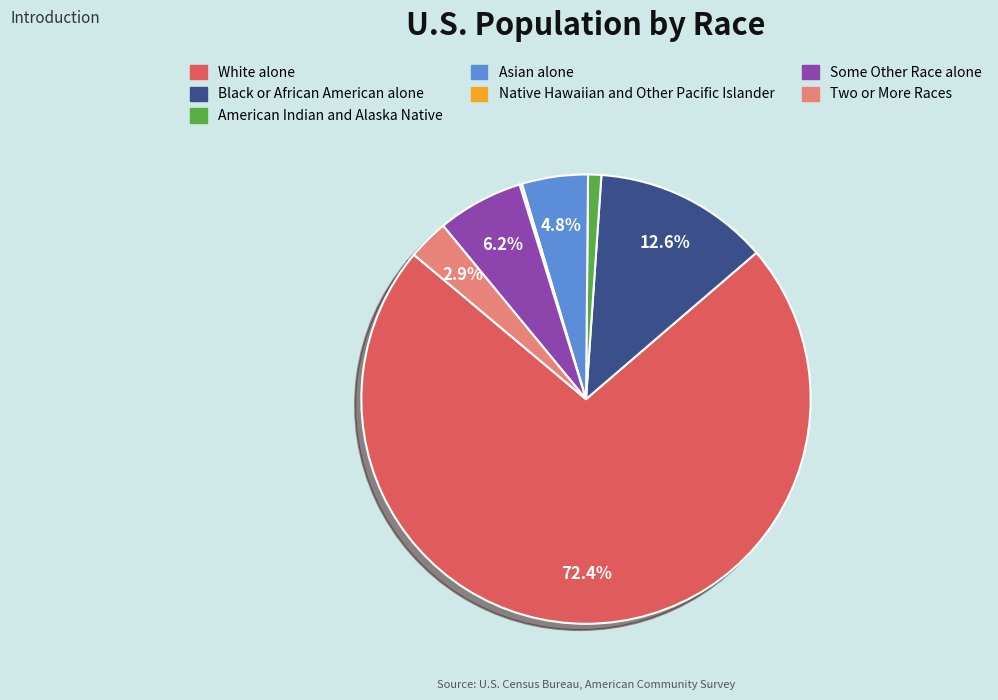

How much of the chart is everything except Black or African American alone?

87.4%